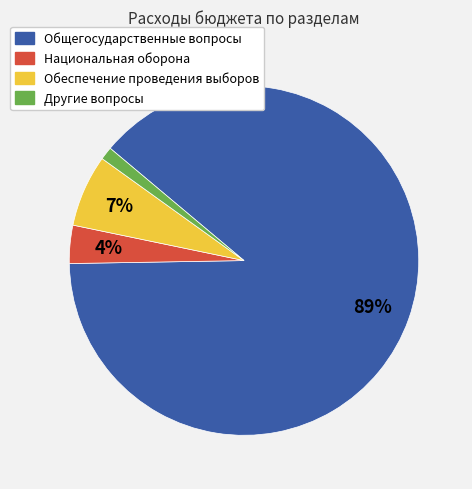

Is it true that Общегосударственные вопросы is 74% of the pie?

False